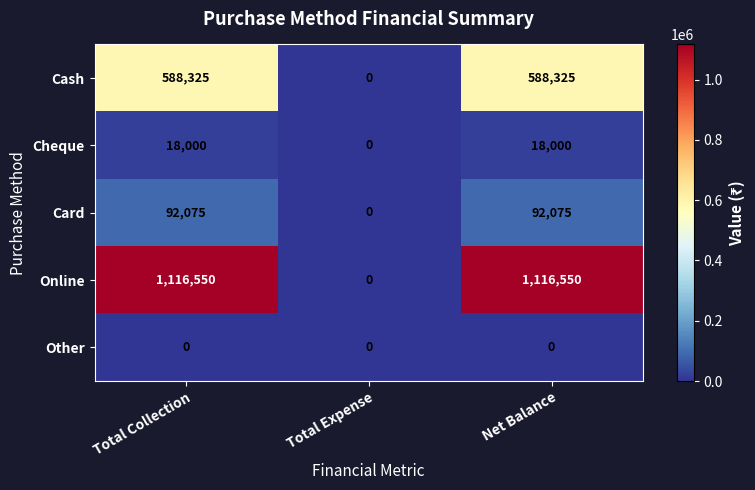

Rank the series by their maximum value, from highest to lowest.

Online, Cash, Card, Cheque, Other